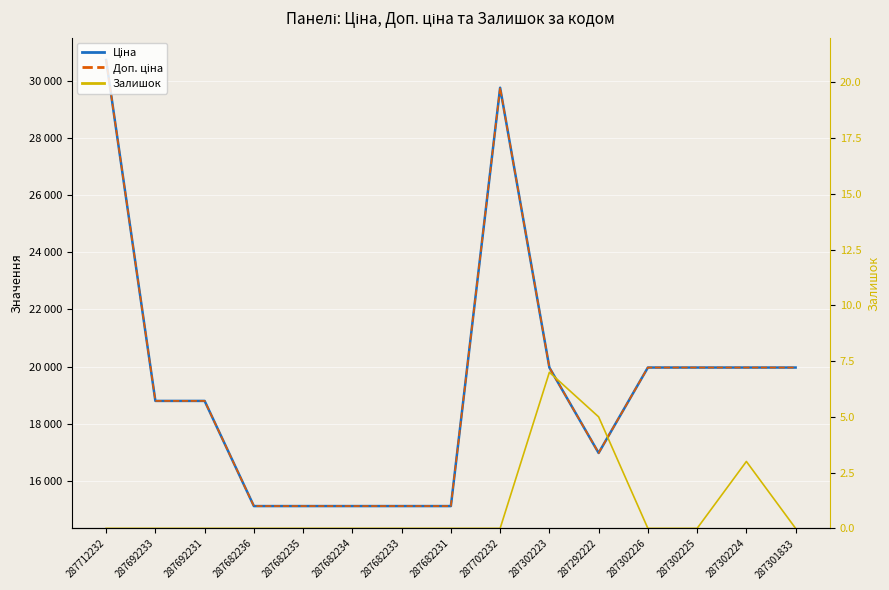

True or false: Ціна has a value of 27286.1 at 287302224.

False